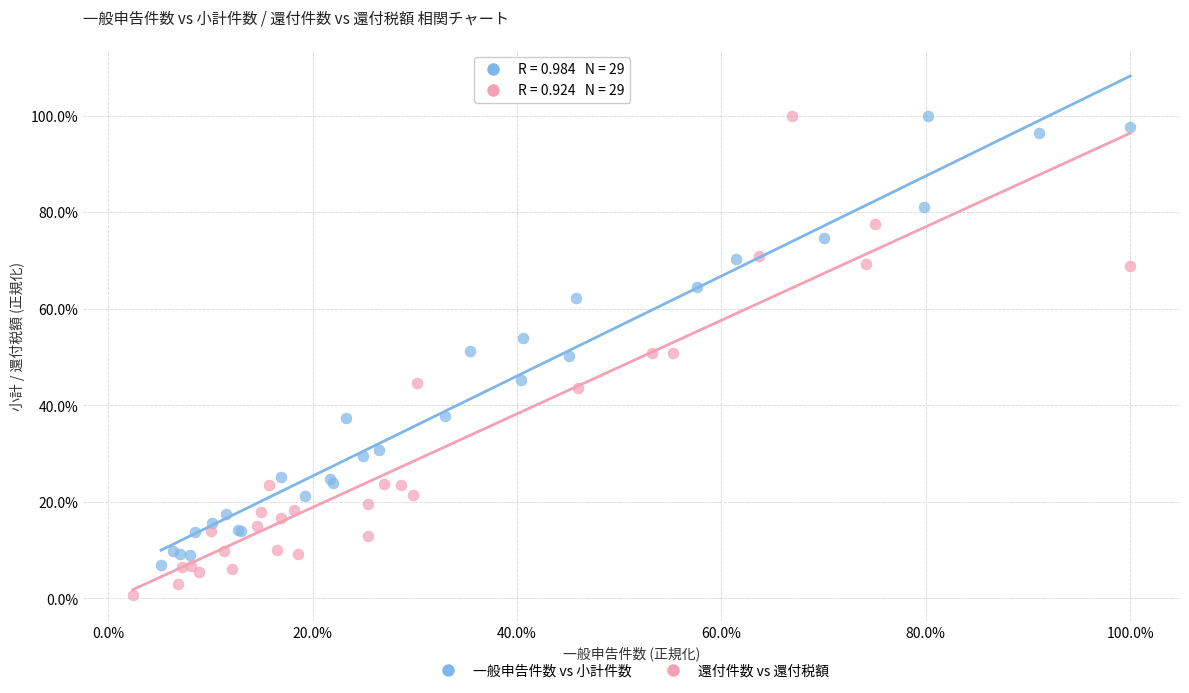

What are all the series names shown in the legend?

一般申告件数 vs 小計件数, 還付件数 vs 還付税額